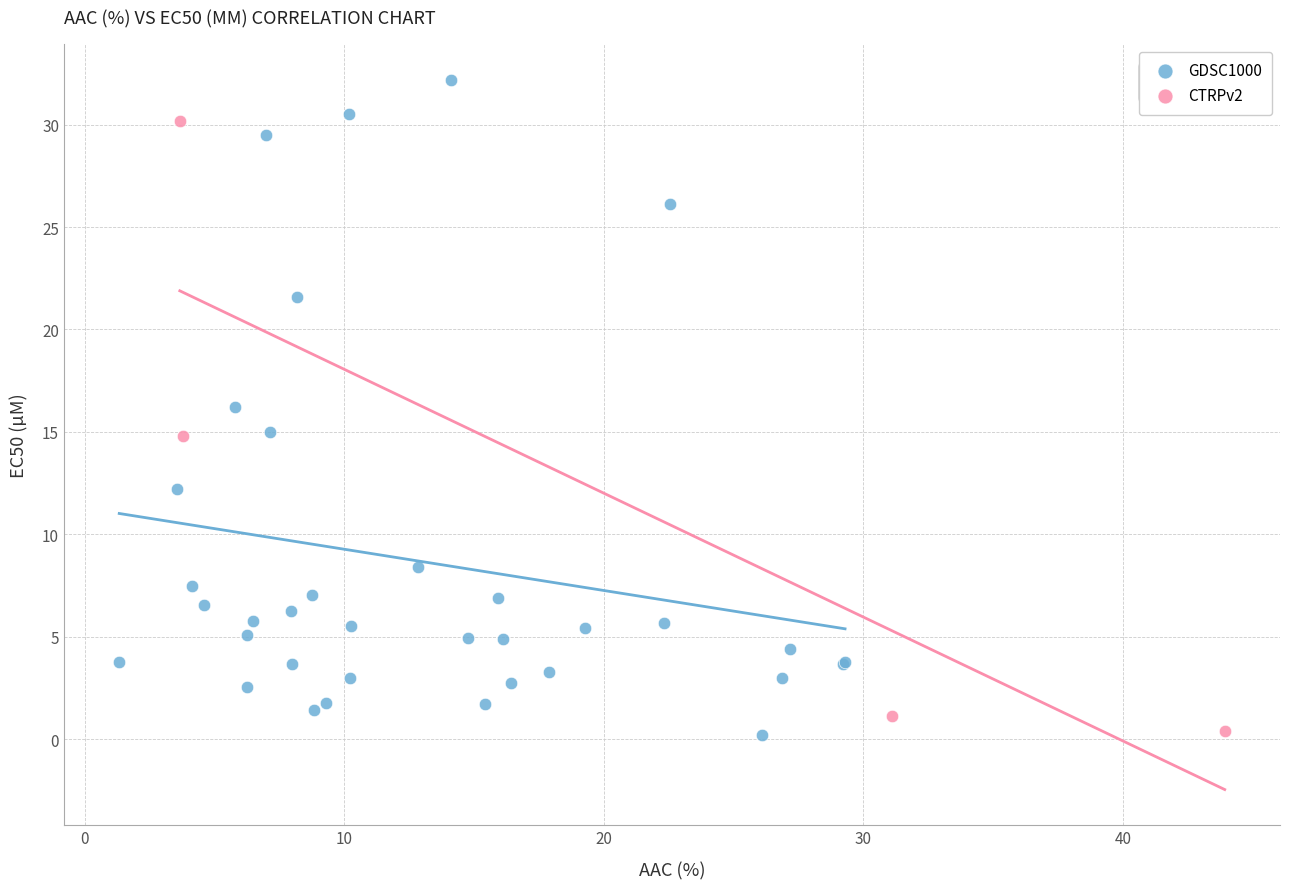

Which series contains the highest Y value?

GDSC1000